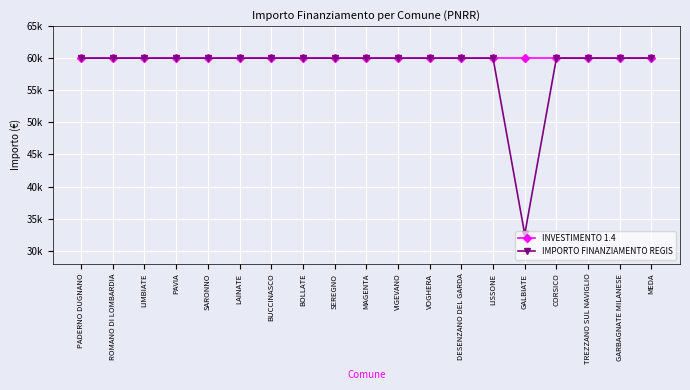

Is this an area chart (filled region under the line)?

No